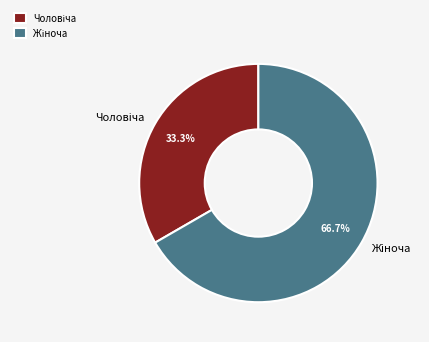

How many slices are in this pie chart?

2